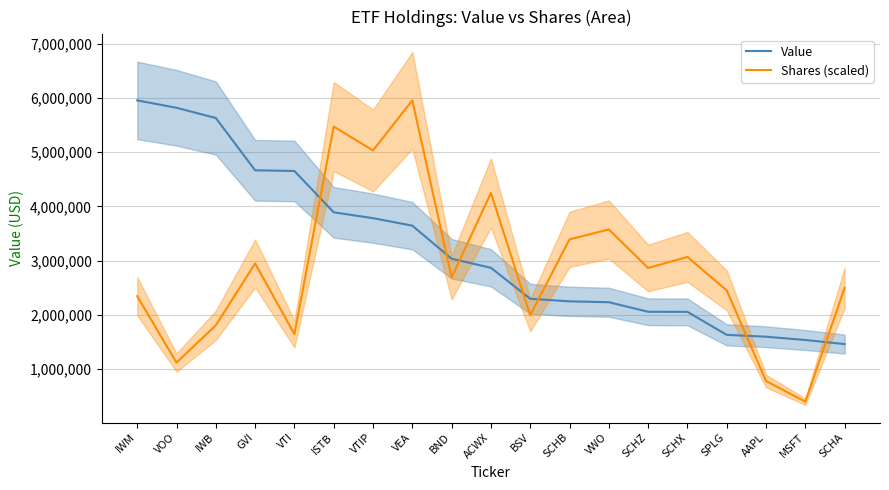

What is the difference between the maximum and second lowest values in the Value series?

4419000.0